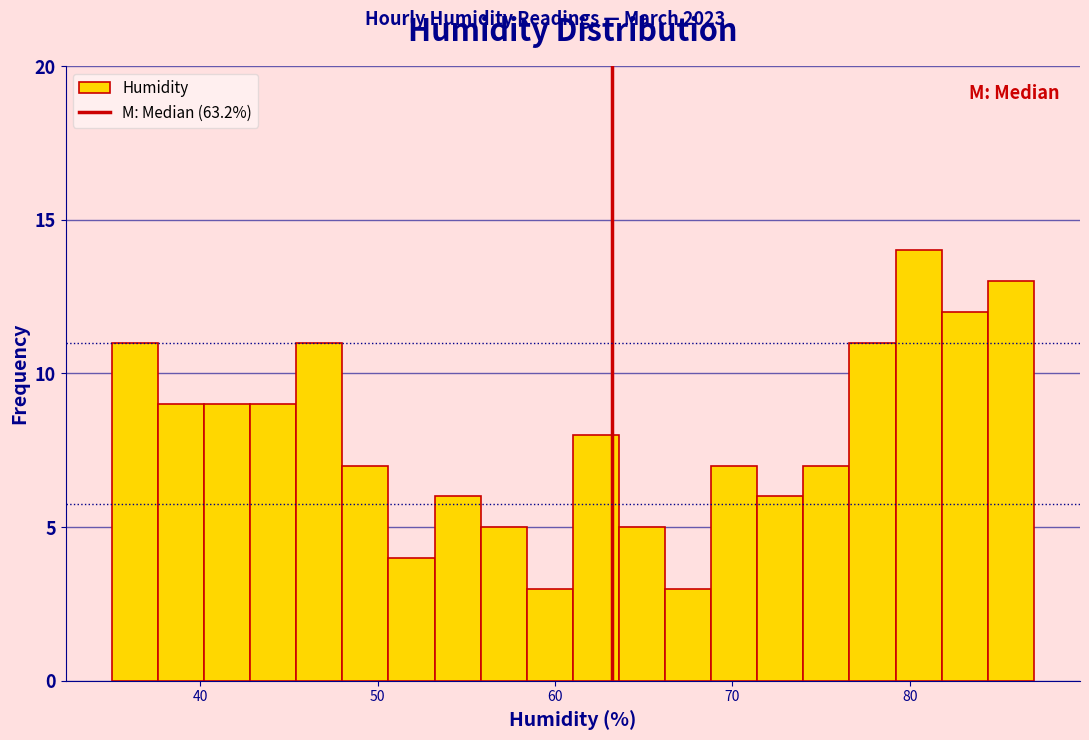

Around what value on the x-axis is the tallest bar? Give the approximate position of its centre, as read against the axis.

81